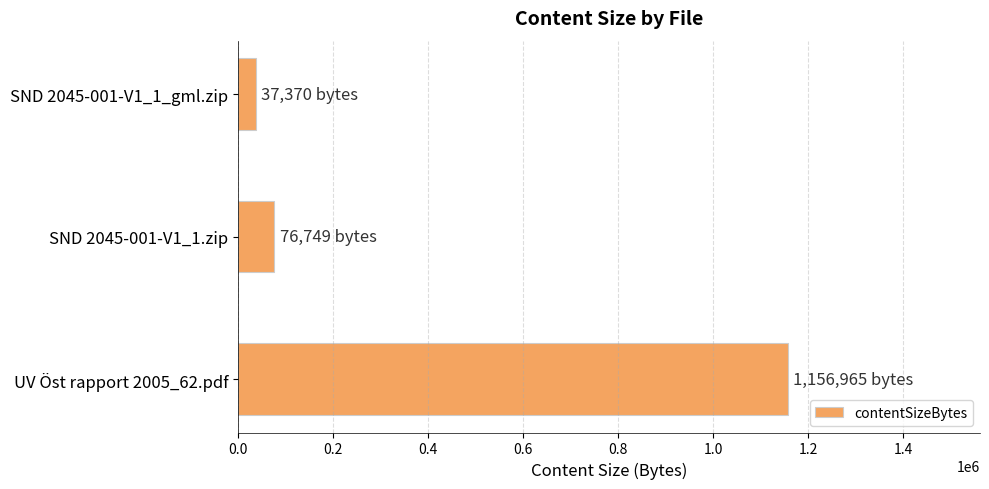

Approximately how many times larger is the value at UV Öst rapport 2005_62.pdf compared to SND 2045-001-V1_1.zip?

15.1